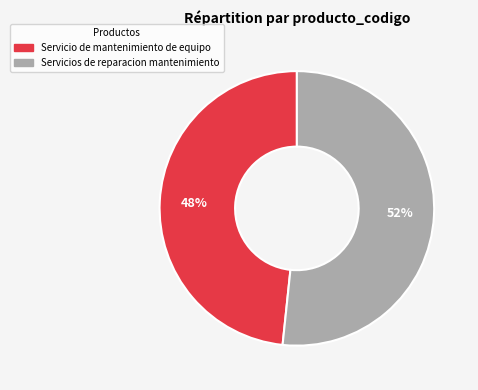

How many slices are in this pie chart?

2